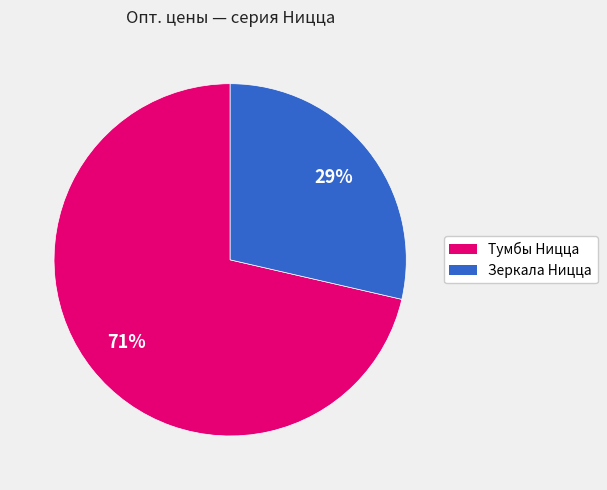

Is there a majority slice in this chart?

Yes